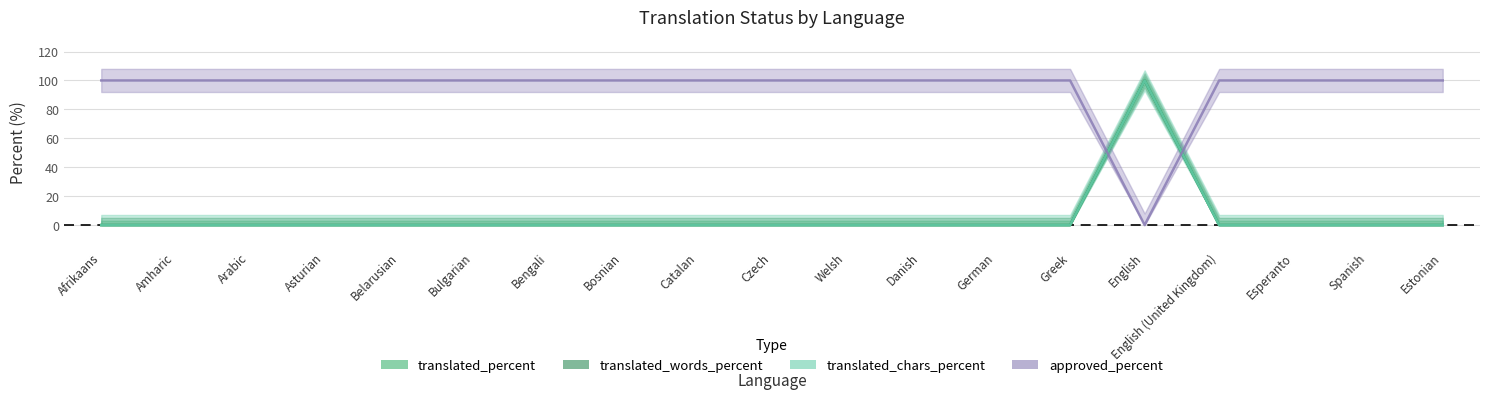

Rank the series by their maximum value, from lowest to highest.

translated_percent, translated_words_percent, translated_chars_percent, approved_percent